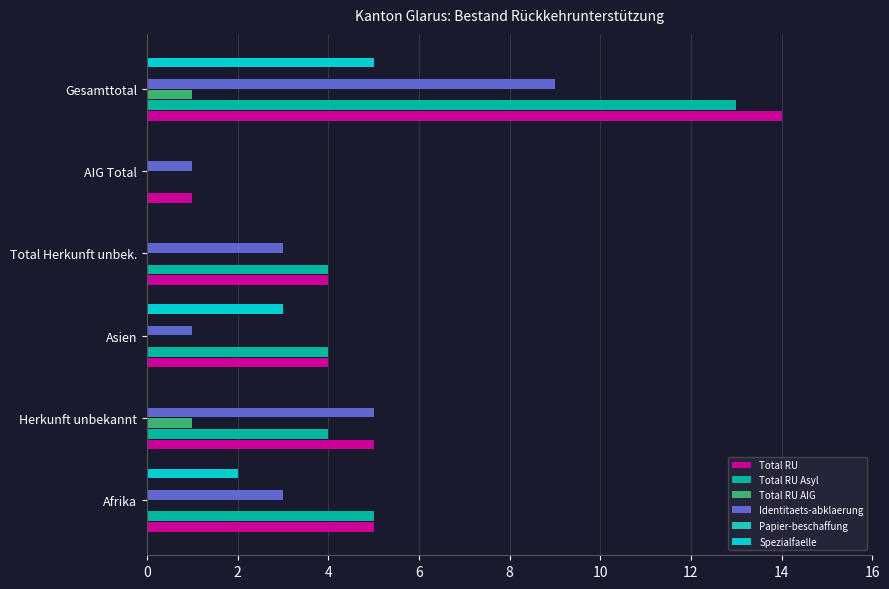

What position from the left is 0?

2